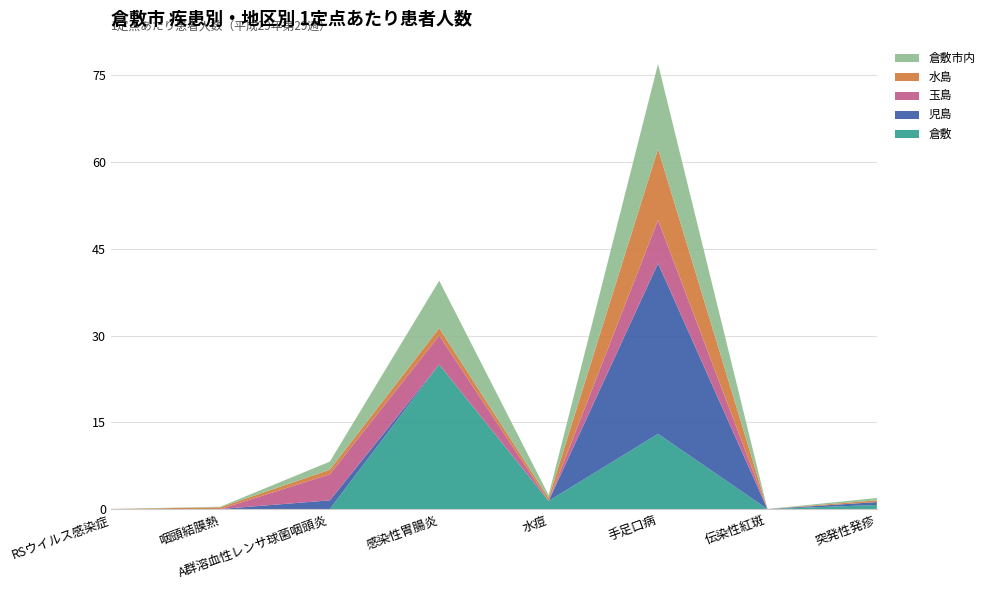

Reading right to left, extract all data points from this chart.

倉敷: 0.7	0.0	13.0	1.4	25.0	0.0	0.0	0.0
児島: 0.5	0.0	29.5	0.0	0.0	1.5	0.0	0.0
玉島: 0.0	0.0	7.5	0.0	5.0	4.5	0.0	0.0
水島: 0.3	0.0	12.3	0.5	1.3	0.8	0.3	0.0
倉敷市内: 0.4	0.0	14.7	0.5	8.2	1.4	0.1	0.0